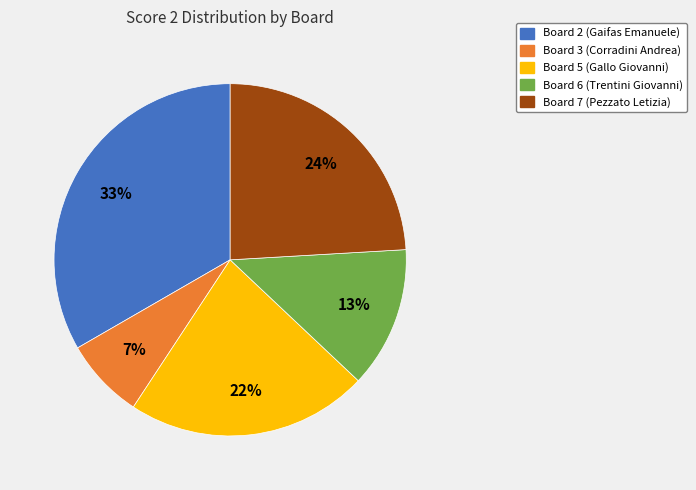

Approximately how many times larger is the value at Board 5 compared to Board 7?

0.9